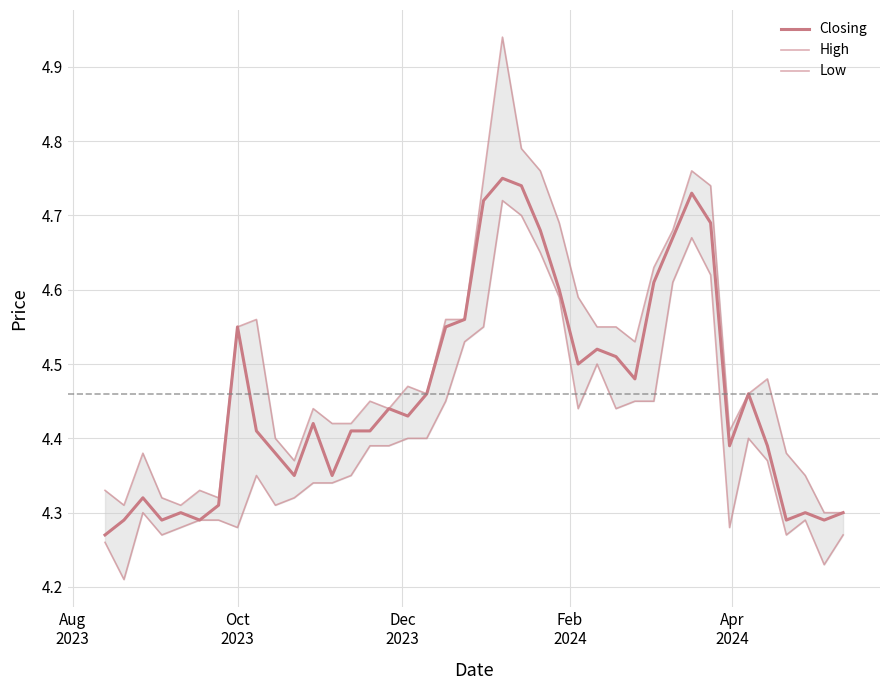

Is it true that Closing equals 6.1 at 11?

False